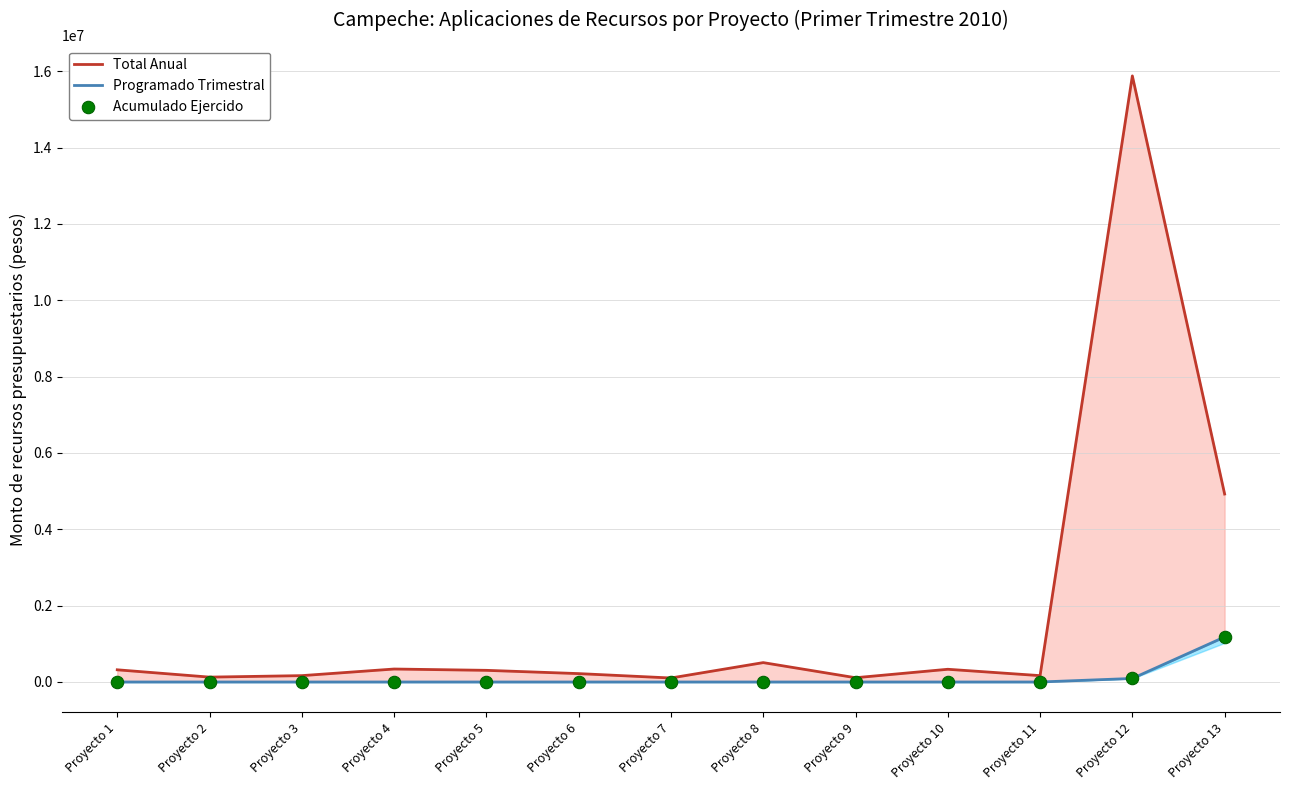

Which series has the largest Y range (max minus min)?

Total Anual